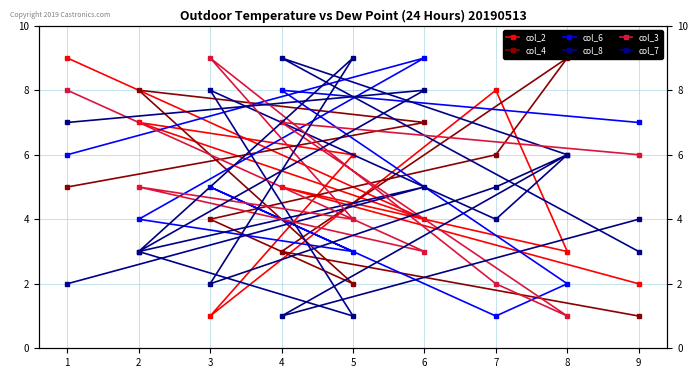

Where does the col_8 series first go above 4?

6